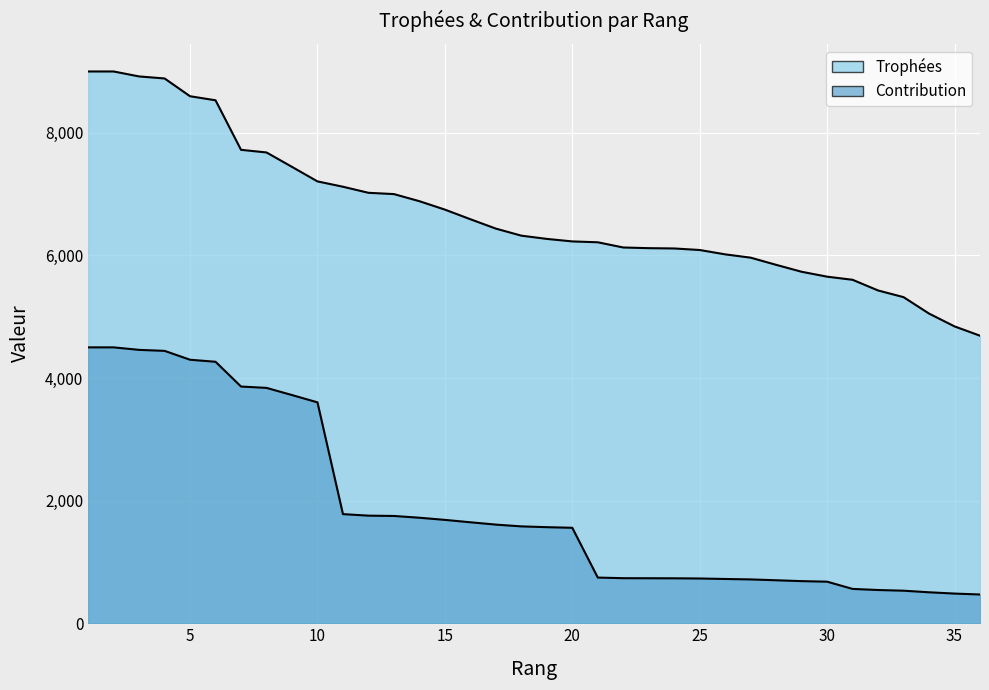

What is the spread (max minus min) of values at 4?

4443